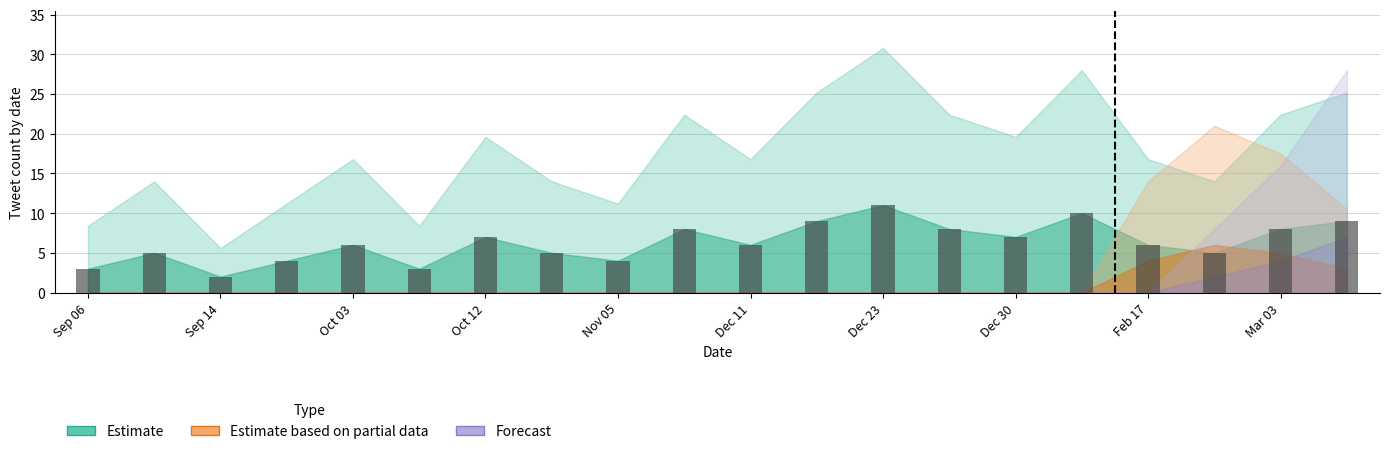

How many categories are shown in the chart?

20